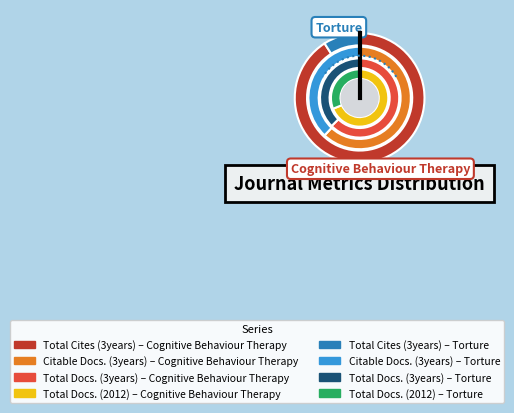

Combined, do Cognitive Behaviour Therapy and Torture account for over 50%?

Yes